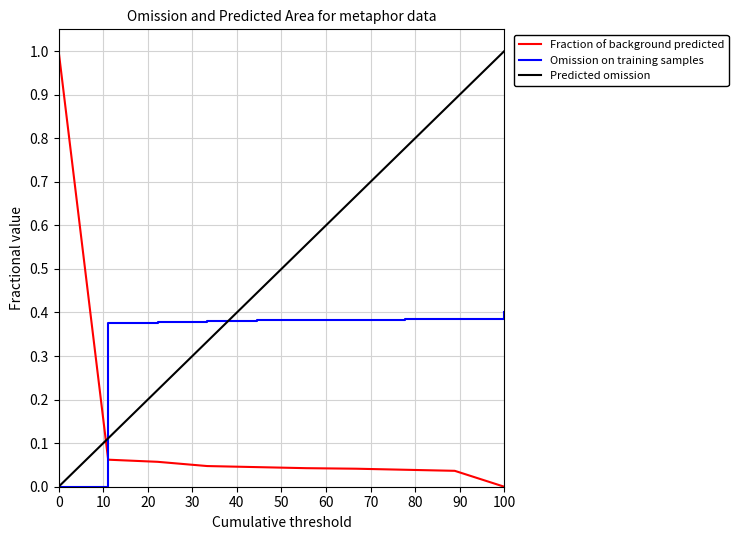

List the series in order of their overall mean, highest first.

Predicted omission, Omission on training samples, Fraction of background predicted